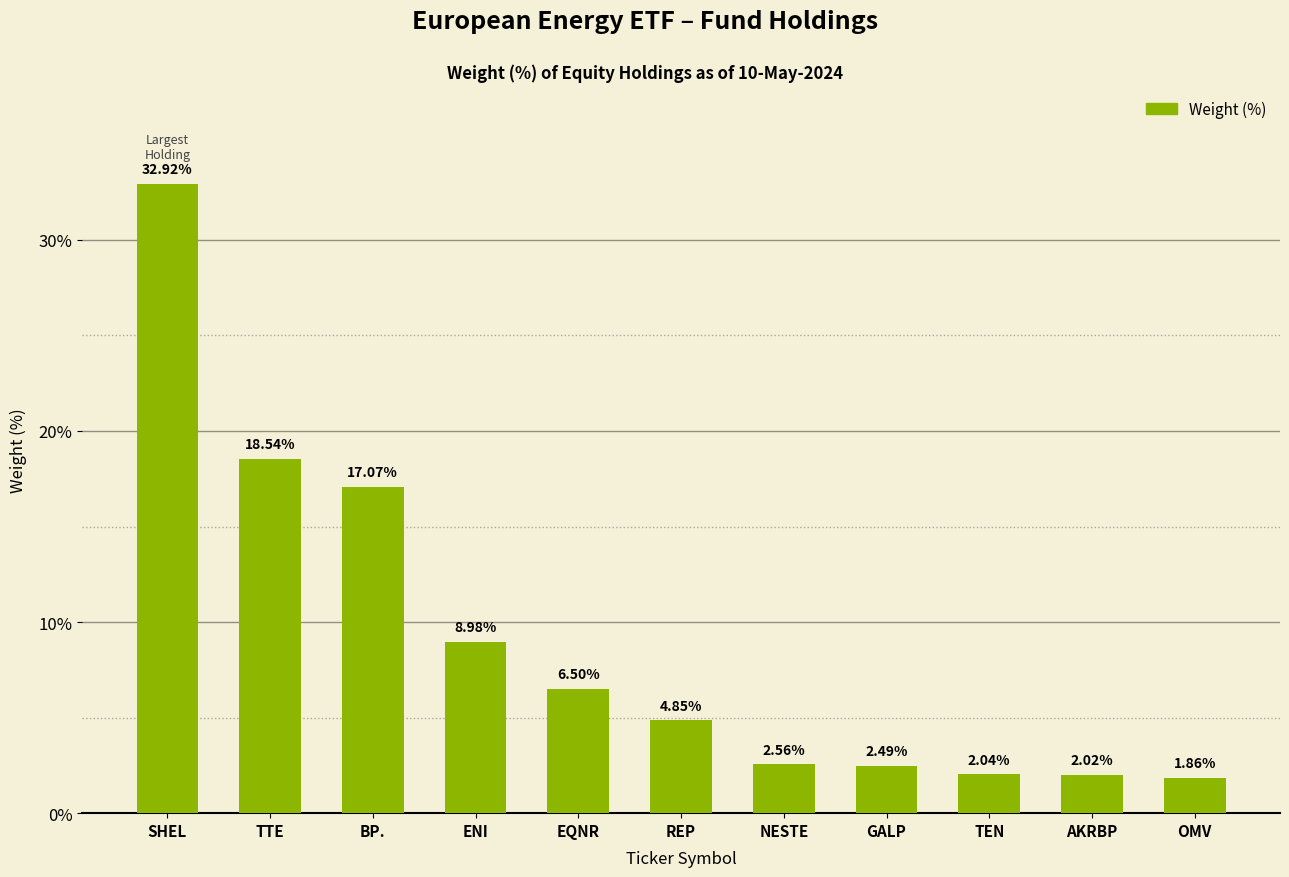

List the labels in order of value, smallest first.

OMV, AKRBP, TEN, GALP, NESTE, REP, EQNR, ENI, BP., TTE, SHEL